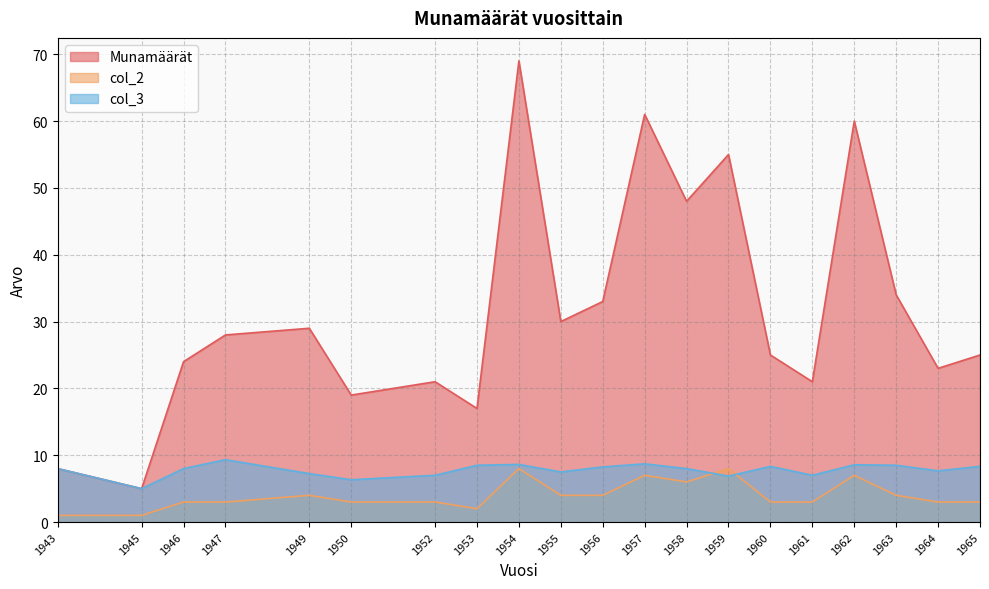

True or false: col_2 has more than 0 interior local peaks.

True